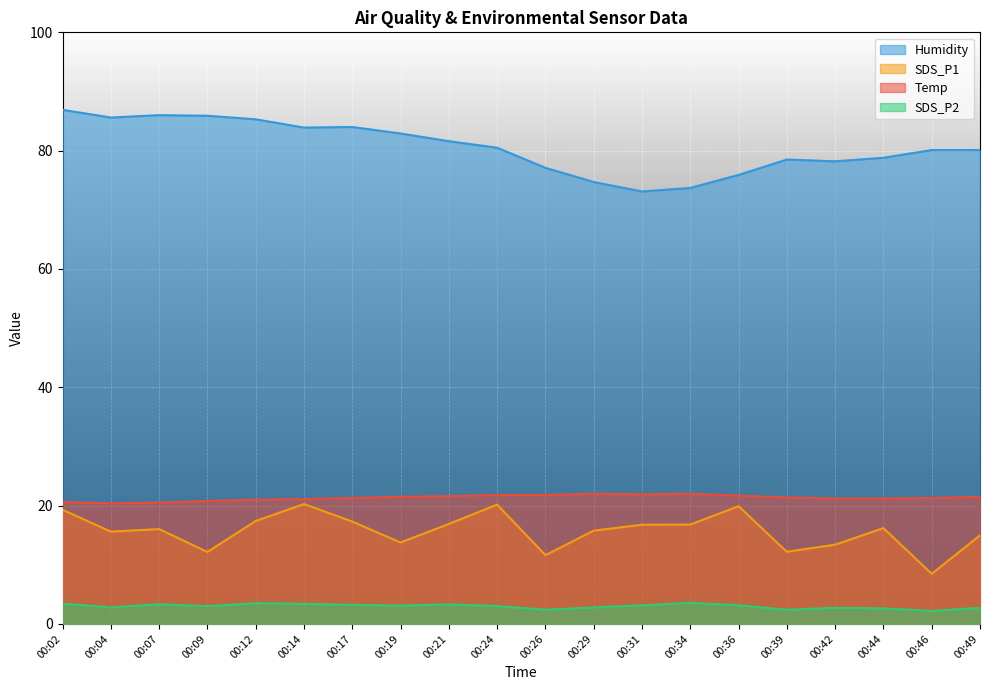

True or false: SDS_P1 and Temp intersect in this chart.

False